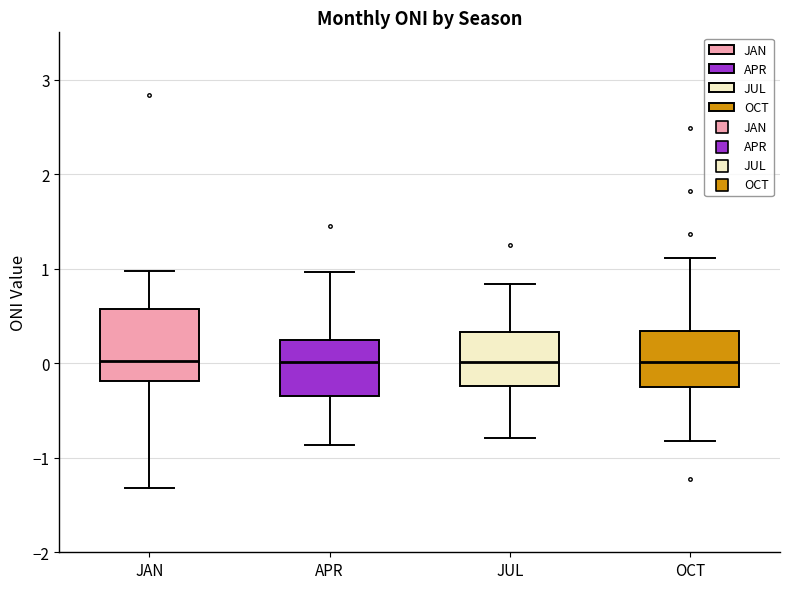

Reading left to right, transcribe this box plot: for each box, give where its median line is, the range the box spans, and where its two whiskers end, as read against the y-axis. The values are not printed on the chart, so give them approximately, as read against the axis.

JAN: median 0.0, box -0.2 to 0.6, whiskers -1.3 to 1.0
APR: median 0.0, box -0.3 to 0.2, whiskers -0.9 to 1.0
JUL: median 0.0, box -0.2 to 0.3, whiskers -0.8 to 0.8
OCT: median 0.0, box -0.2 to 0.3, whiskers -0.8 to 1.1